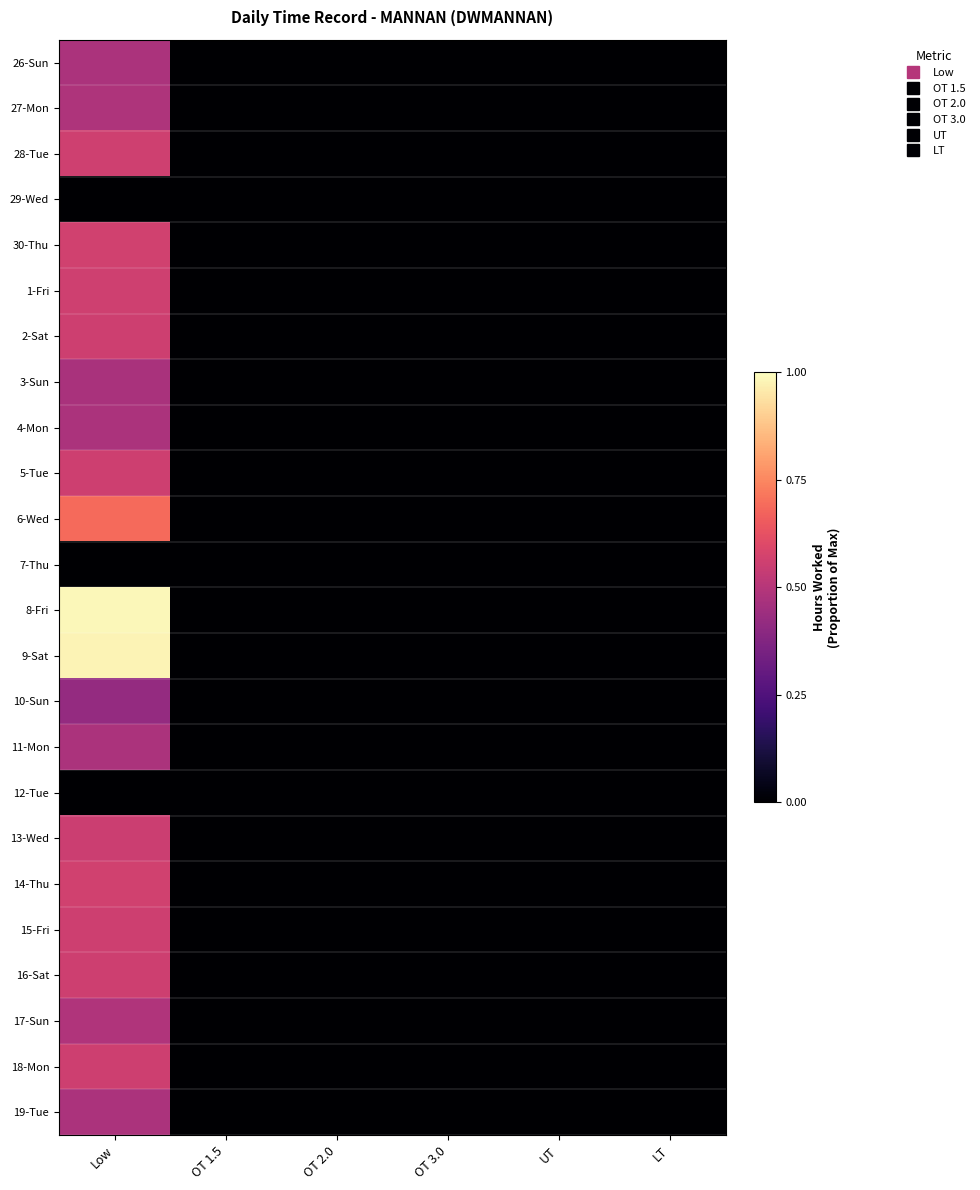

At which category is the sum across all series the highest?

Low